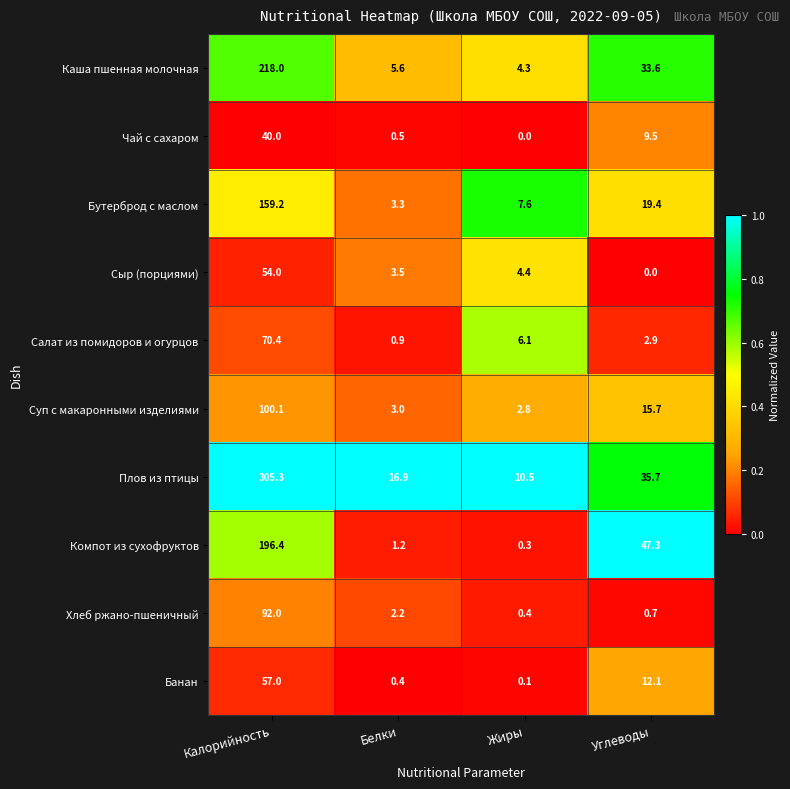

What is the difference between the Суп с макаронными изделиями values at Углеводы and Белки?

12.7